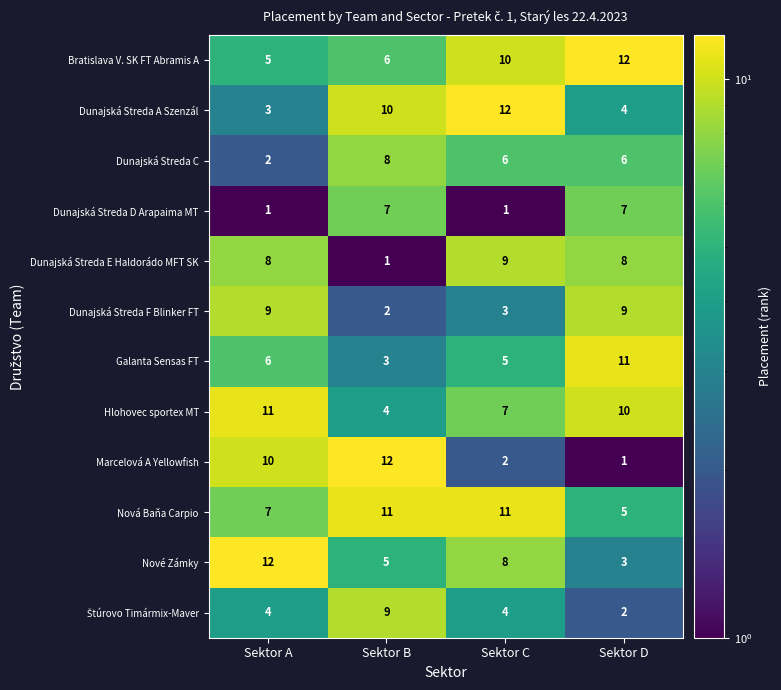

At which label does Dunajská Streda C first exceed 6?

Sektor B